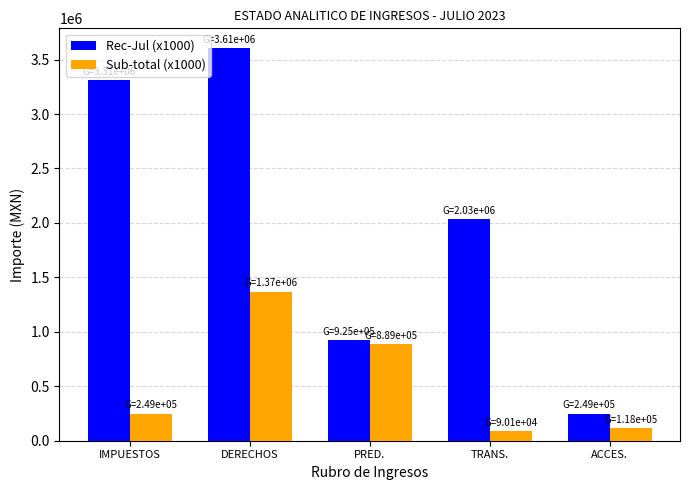

How many data points in Sub-total (x1000) are above 249381?

3